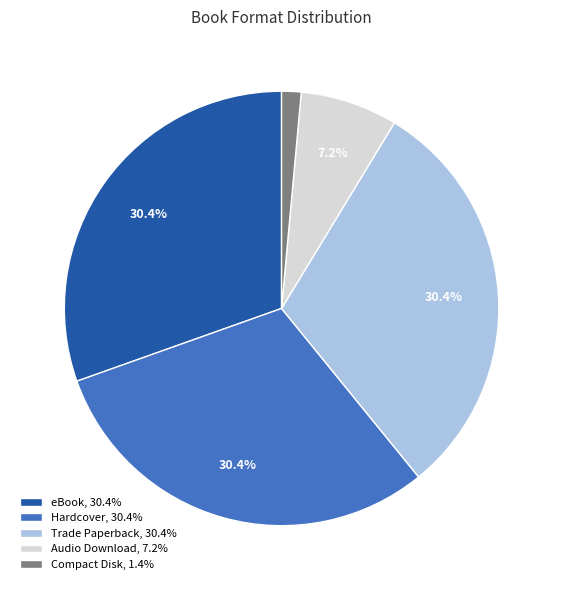

Is there a majority slice in this chart?

No